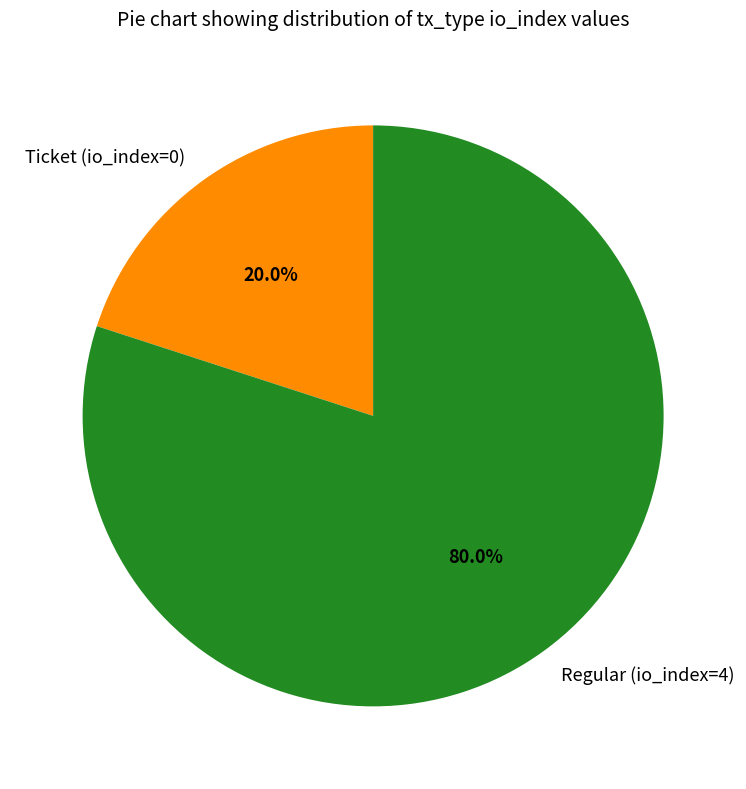

To the nearest percent, what percentage of the pie is Regular (io_index=4)?

80%